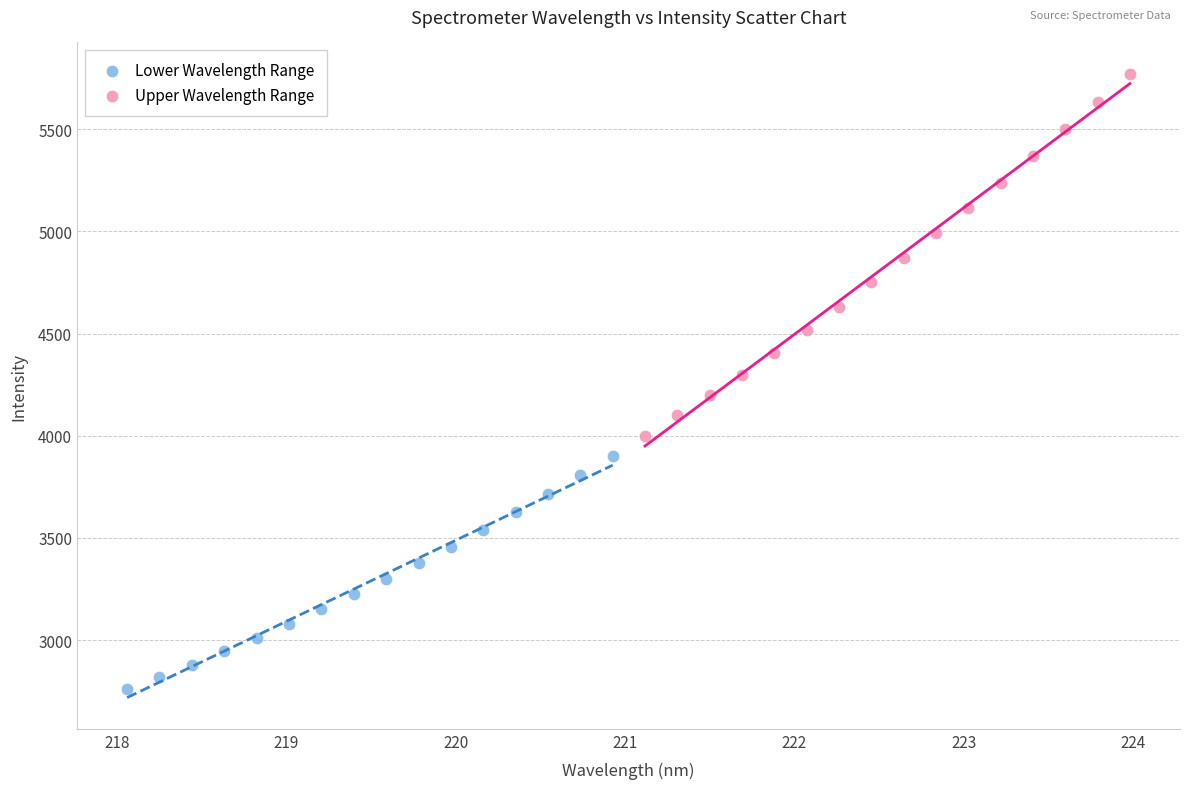

Which series contains the lowest Y value?

Lower Wavelength Range